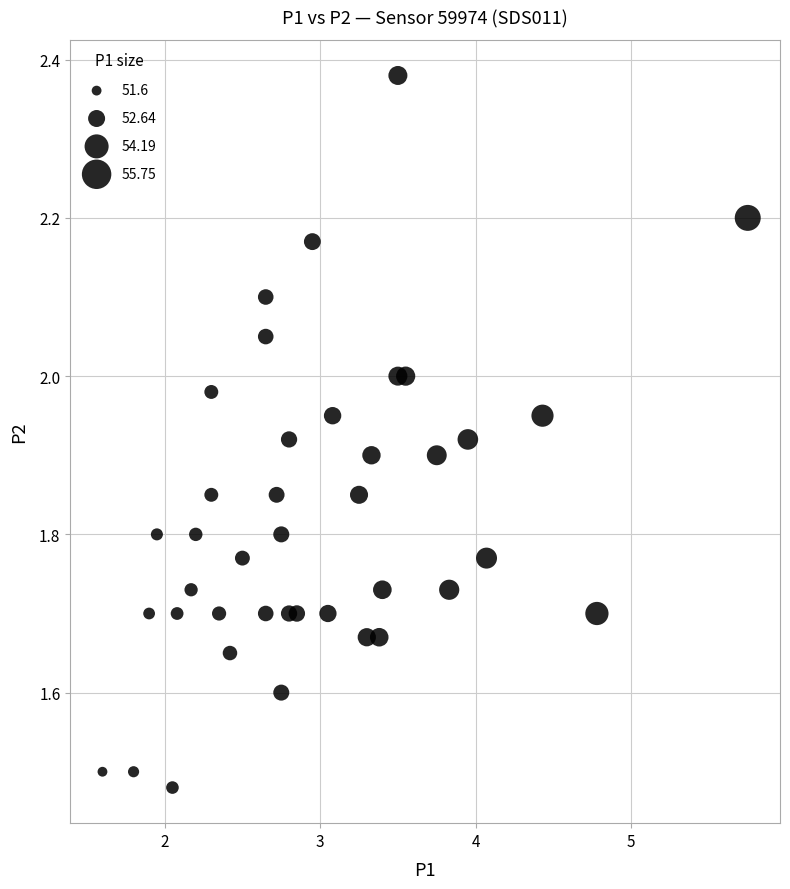

What is the range of Y values (max minus min)?

0.9